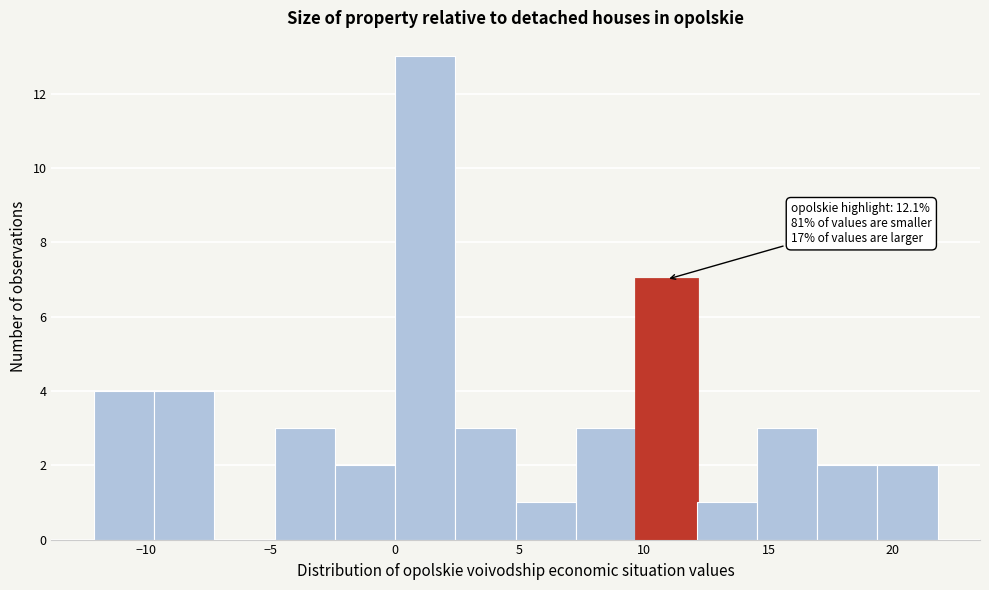

Which range on the x-axis has the tallest bar?

0.0 to 2.5